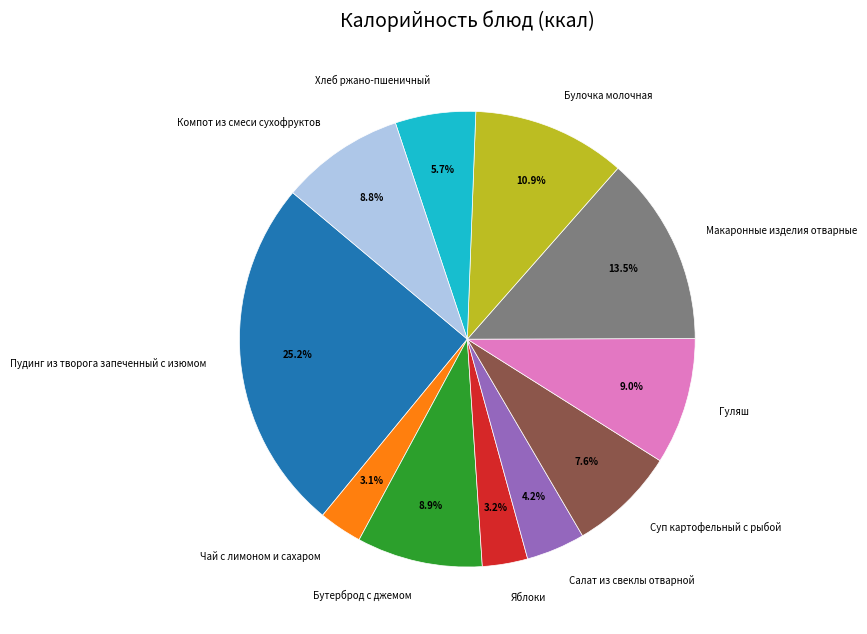

How many slices are in this pie chart?

11